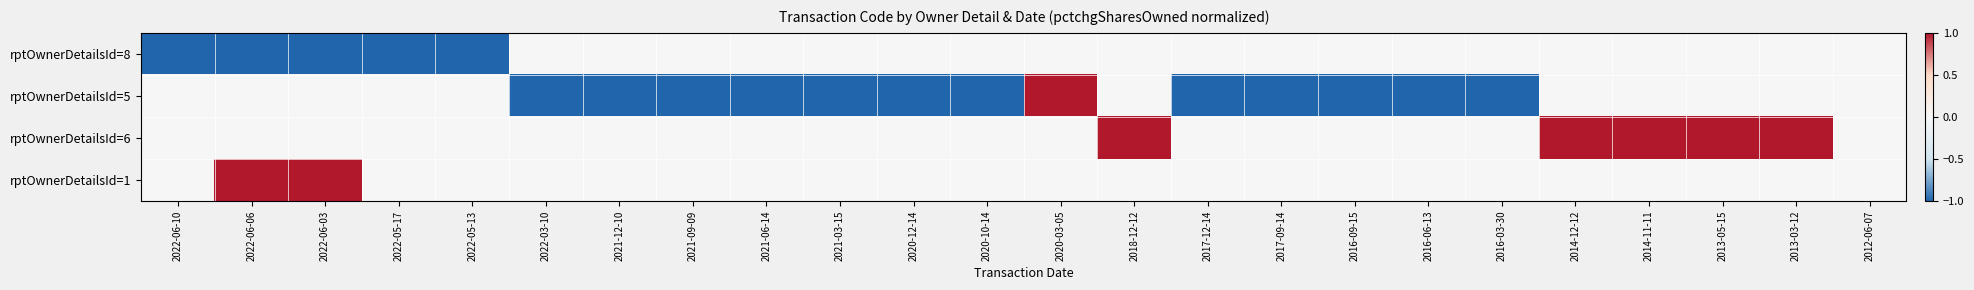

Reading left to right, list all the values displayed in this chart.

rptOwnerDetailsId=8: 2022-06-10=-1	2022-06-06=-1	2022-06-03=-1	2022-05-17=-1	2022-05-13=-1	2022-03-10=0	2021-12-10=0	2021-09-09=0	2021-06-14=0	2021-03-15=0	2020-12-14=0	2020-10-14=0	2020-03-05=0	2018-12-12=0	2017-12-14=0	2017-09-14=0	2016-09-15=0	2016-06-13=0	2016-03-30=0	2014-12-12=0	2014-11-11=0	2013-05-15=0	2013-03-12=0	2012-06-07=0
rptOwnerDetailsId=5: 2022-06-10=0	2022-06-06=0	2022-06-03=0	2022-05-17=0	2022-05-13=0	2022-03-10=-1	2021-12-10=-1	2021-09-09=-1	2021-06-14=-1	2021-03-15=-1	2020-12-14=-1	2020-10-14=-1	2020-03-05=1	2018-12-12=0	2017-12-14=-1	2017-09-14=-1	2016-09-15=-1	2016-06-13=-1	2016-03-30=-1	2014-12-12=0	2014-11-11=0	2013-05-15=0	2013-03-12=0	2012-06-07=0
rptOwnerDetailsId=6: 2022-06-10=0	2022-06-06=0	2022-06-03=0	2022-05-17=0	2022-05-13=0	2022-03-10=0	2021-12-10=0	2021-09-09=0	2021-06-14=0	2021-03-15=0	2020-12-14=0	2020-10-14=0	2020-03-05=0	2018-12-12=1	2017-12-14=0	2017-09-14=0	2016-09-15=0	2016-06-13=0	2016-03-30=0	2014-12-12=1	2014-11-11=1	2013-05-15=1	2013-03-12=1	2012-06-07=0
rptOwnerDetailsId=1: 2022-06-10=0	2022-06-06=1	2022-06-03=1	2022-05-17=0	2022-05-13=0	2022-03-10=0	2021-12-10=0	2021-09-09=0	2021-06-14=0	2021-03-15=0	2020-12-14=0	2020-10-14=0	2020-03-05=0	2018-12-12=0	2017-12-14=0	2017-09-14=0	2016-09-15=0	2016-06-13=0	2016-03-30=0	2014-12-12=0	2014-11-11=0	2013-05-15=0	2013-03-12=0	2012-06-07=0